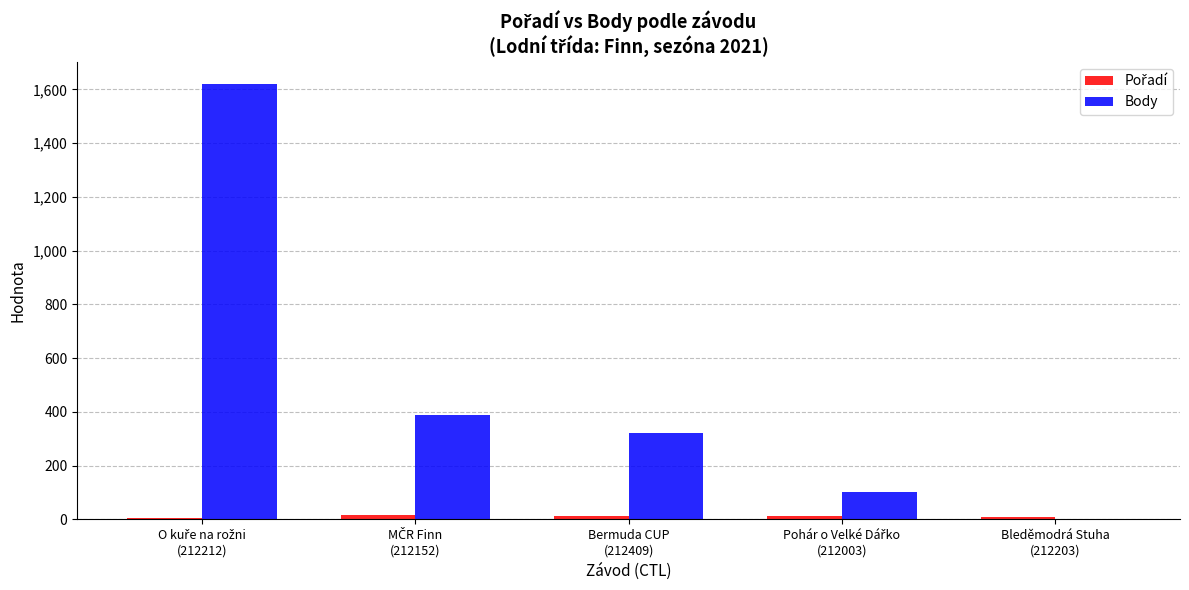

What is the greatest value displayed?

1621